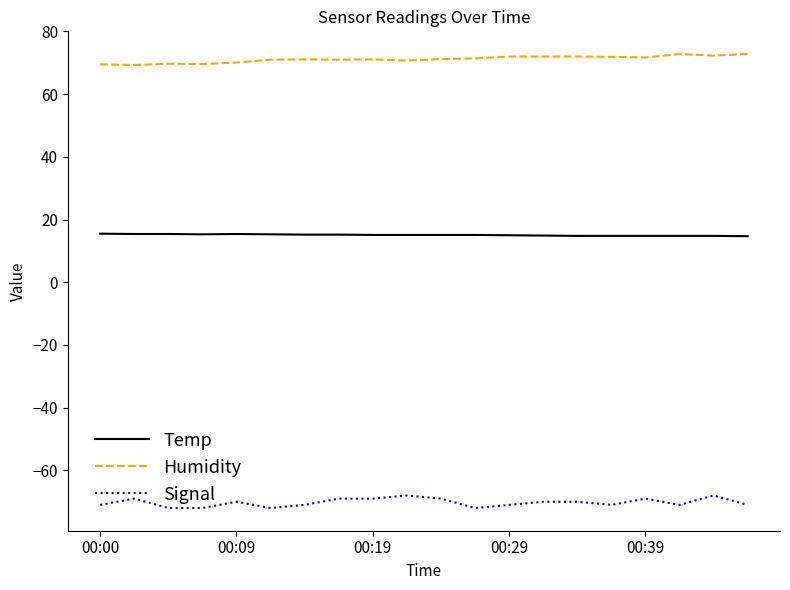

What is the difference between the maximum and minimum values in the Humidity series?

3.5